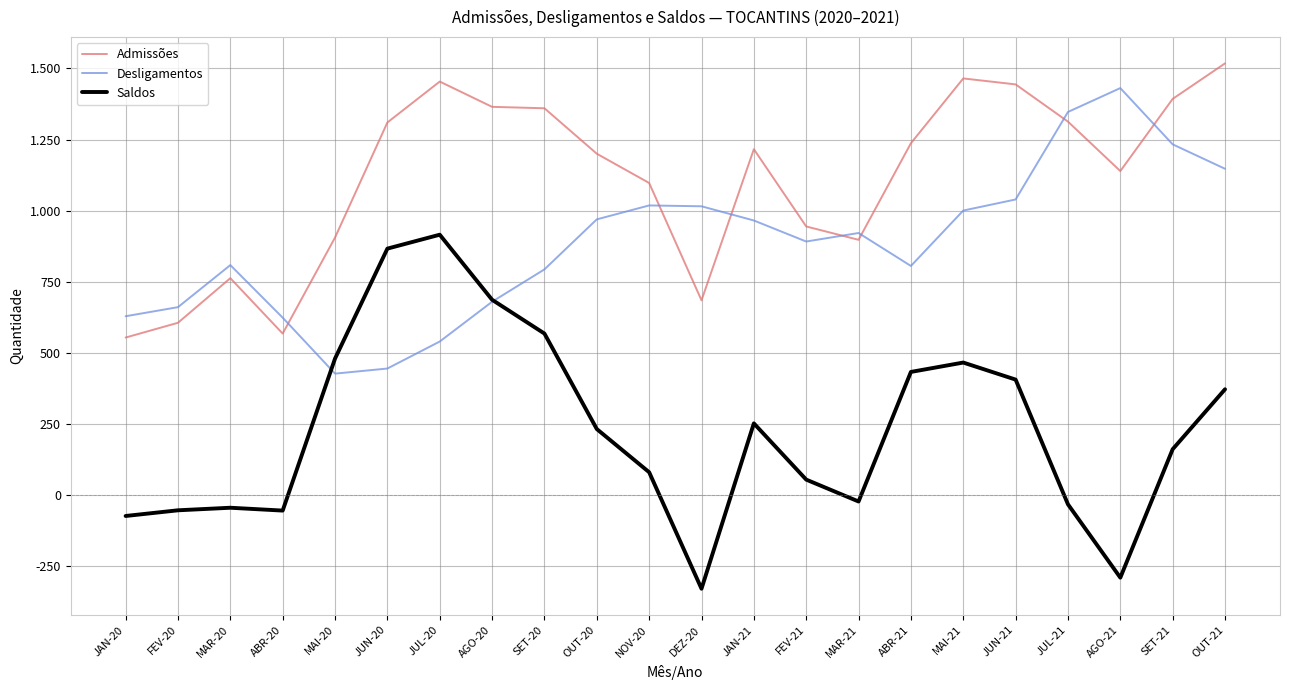

The Desligamentos series shows 965 at JAN-21. True or false?

True